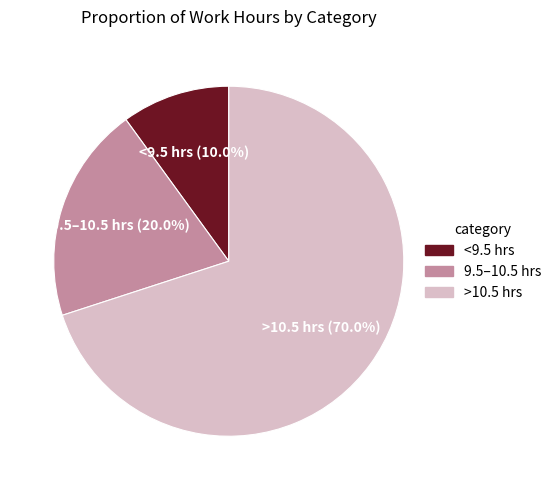

Rank the categories by value from highest to lowest.

>10.5 hrs (70.0%), 9.5–10.5 hrs (20.0%), <9.5 hrs (10.0%)